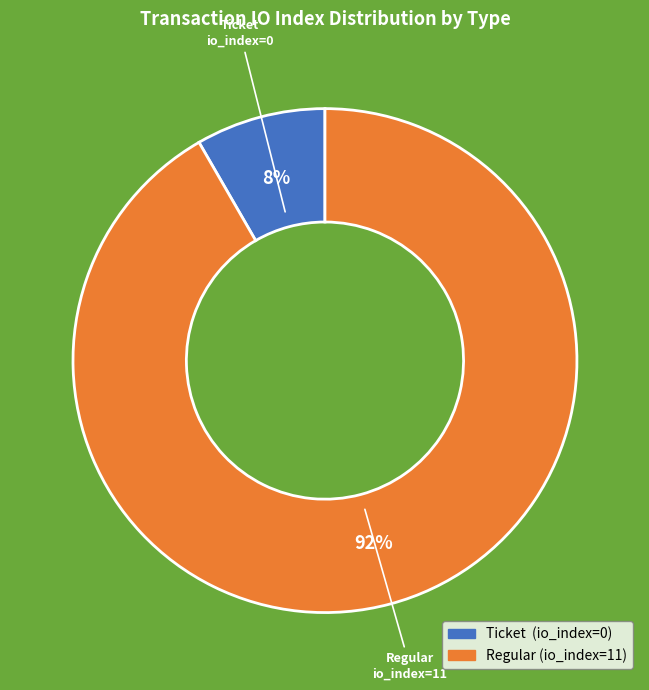

Between Ticket (io_index=0) and Regular (io_index=11), which is larger?

Regular (io_index=11)